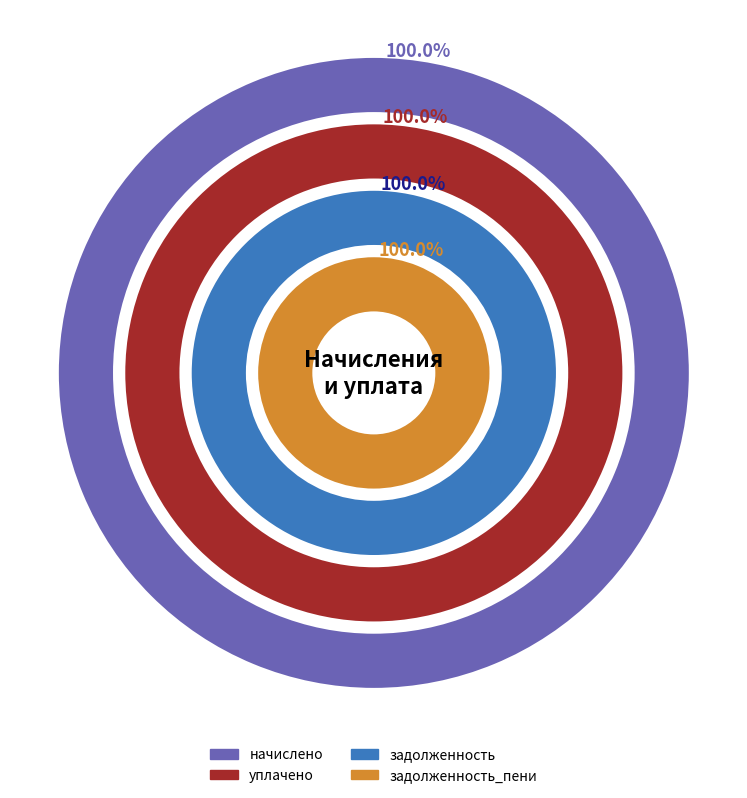

The 2 slice represents 9% of the pie. True or false?

False